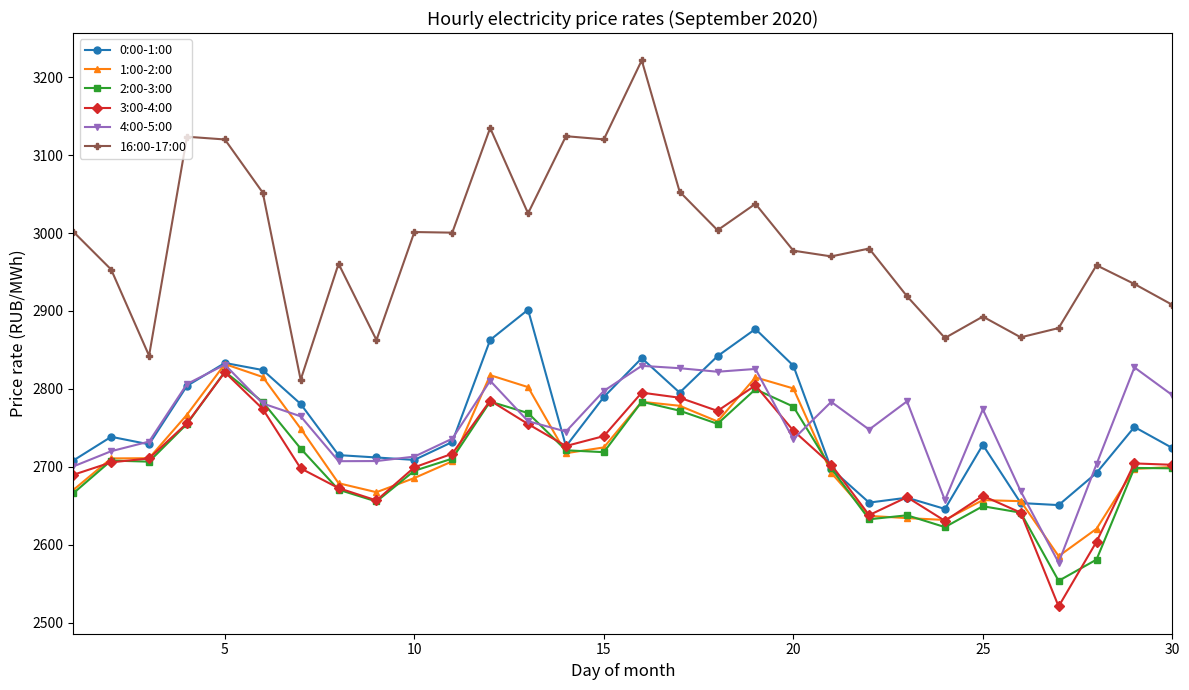

At how many categories does at least one series exceed 3150?

1